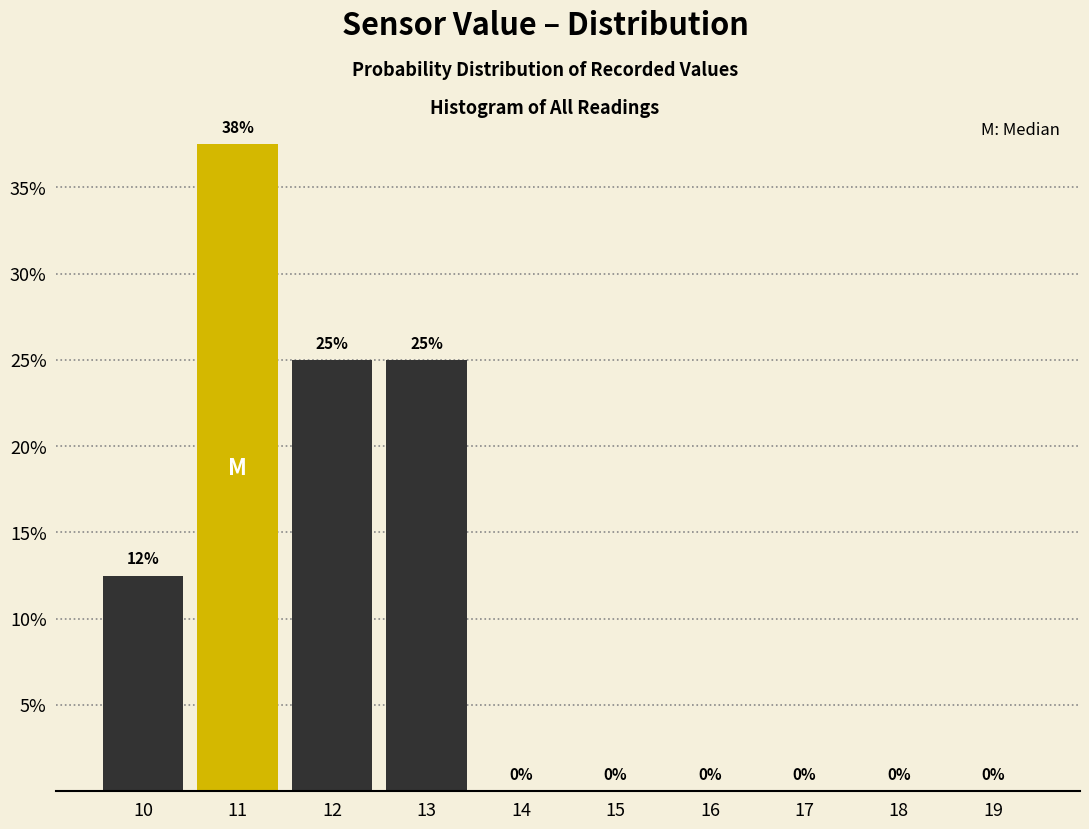

Over which range of the x-axis is the bar tallest?

10.5 to 11.5